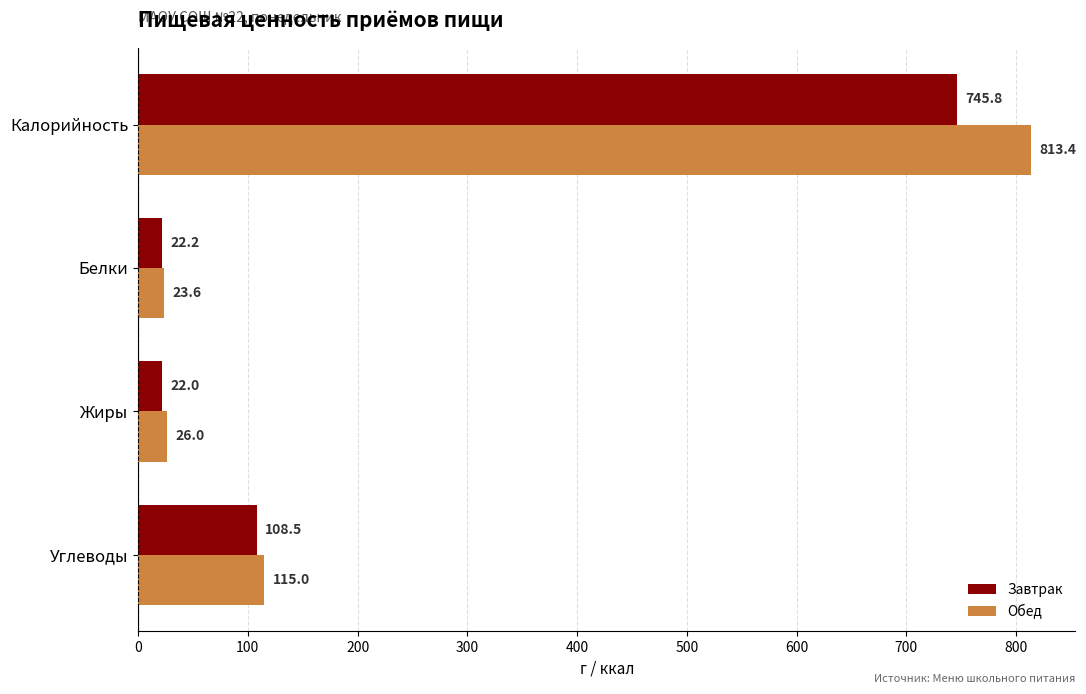

Which series has the largest range (max minus min)?

Обед